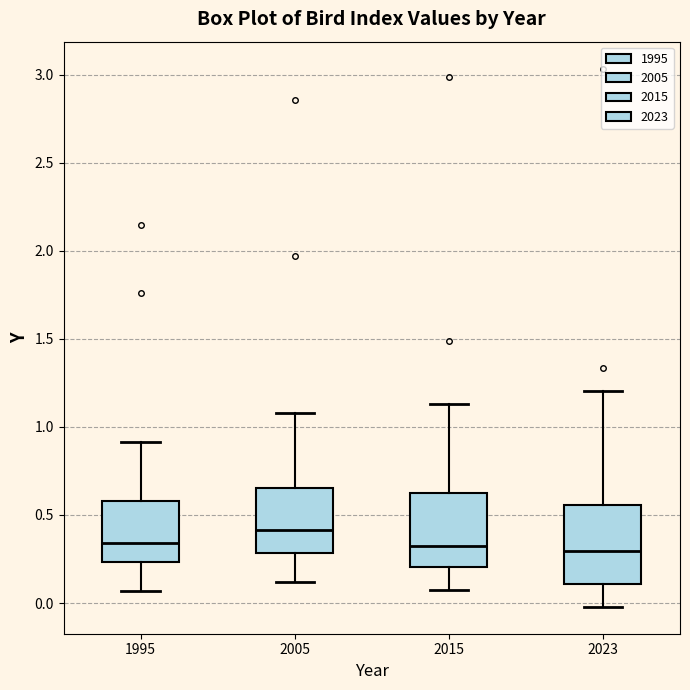

Reading left to right, transcribe this box plot: for each box, give where its median line is, the range the box spans, and where its two whiskers end, as read against the y-axis. The values are not printed on the chart, so give them approximately, as read against the axis.

1995: median 0.35, box 0.25 to 0.60, whiskers 0.05 to 0.90
2005: median 0.40, box 0.30 to 0.65, whiskers 0.10 to 1.10
2015: median 0.35, box 0.20 to 0.60, whiskers 0.10 to 1.15
2023: median 0.30, box 0.10 to 0.55, whiskers 0.00 to 1.20